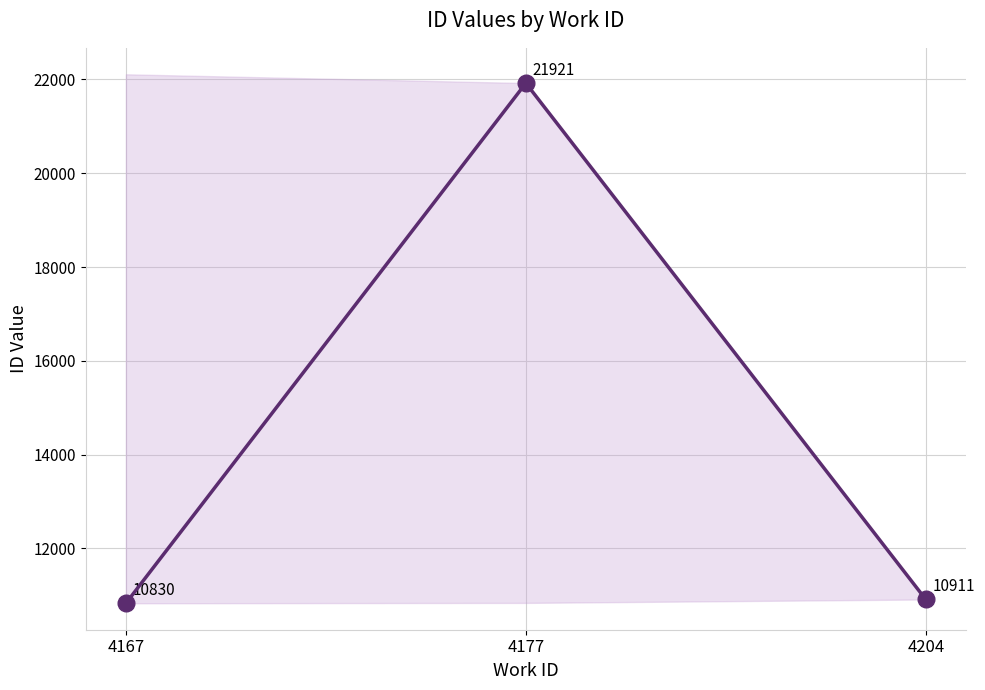

Which category has the lowest value across all series?

4167